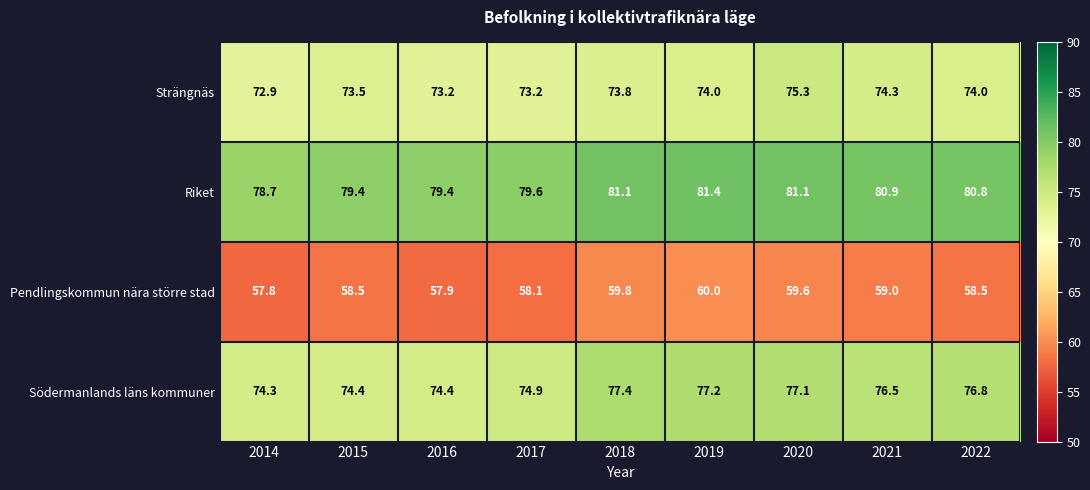

Which series has the widest spread of values?

Södermanlands läns kommuner